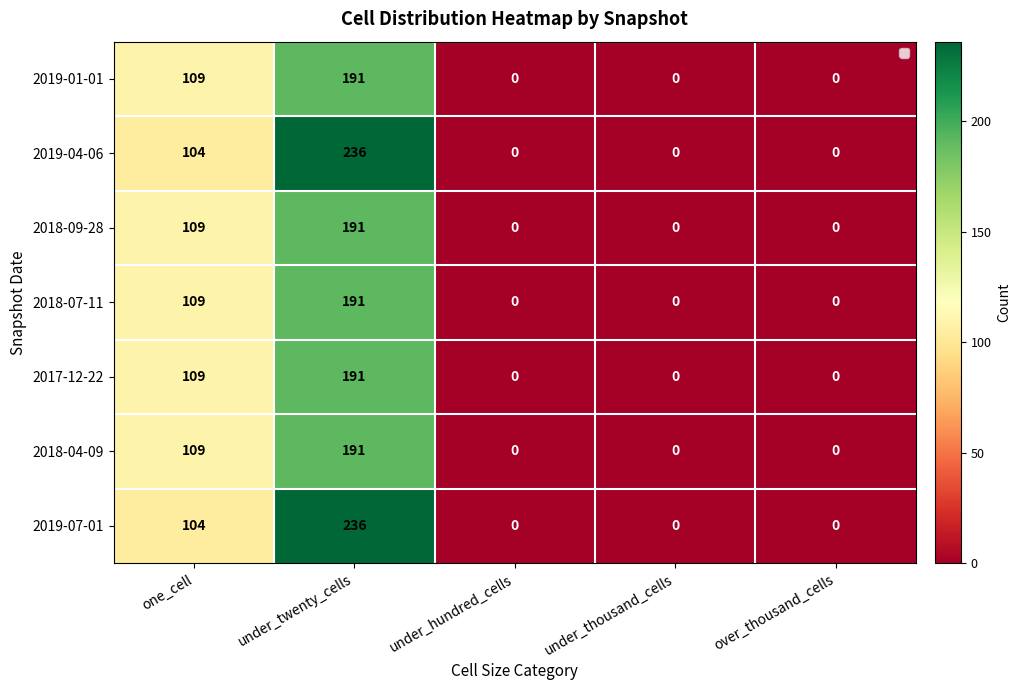

What value does the 2019-01-01 series have at one_cell?

109